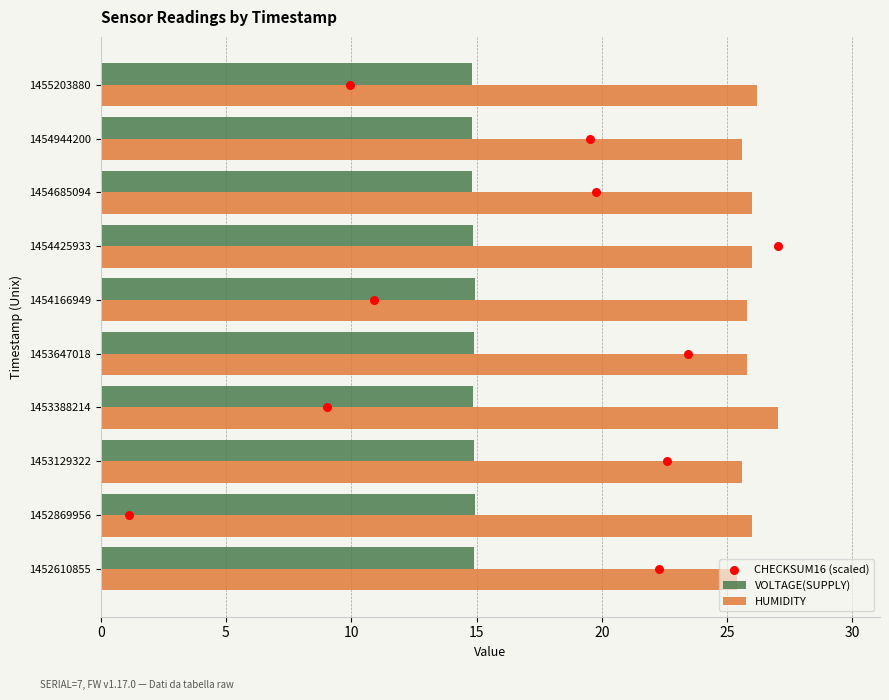

What are all the series names shown in the legend?

VOLTAGE(SUPPLY), HUMIDITY, CHECKSUM16 (scaled)